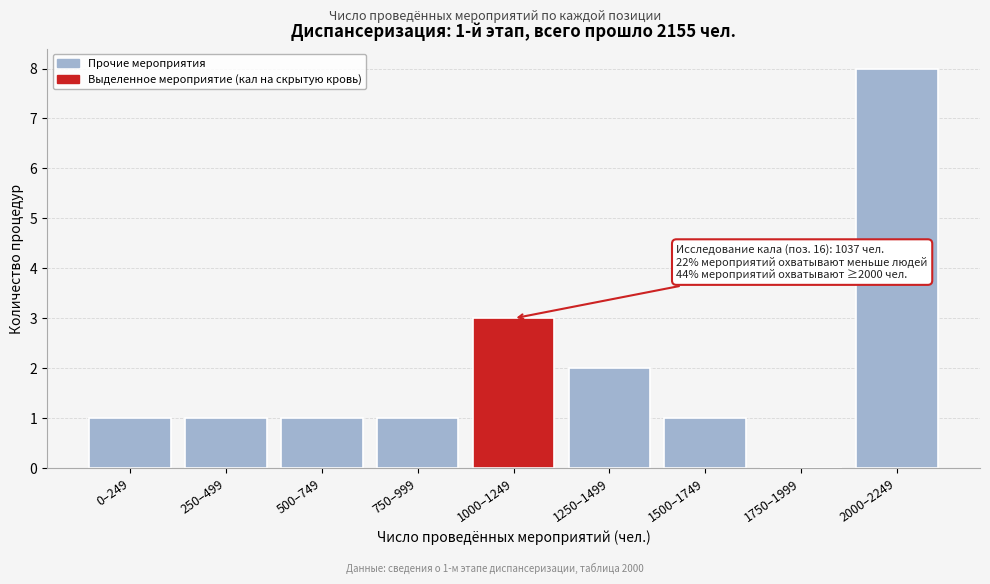

Reading left to right, extract all data points from this chart.

0–249=1	250–499=1	500–749=1	750–999=1	1000–1249=3	1250–1499=2	1500–1749=1	1750–1999=0	2000–2249=8